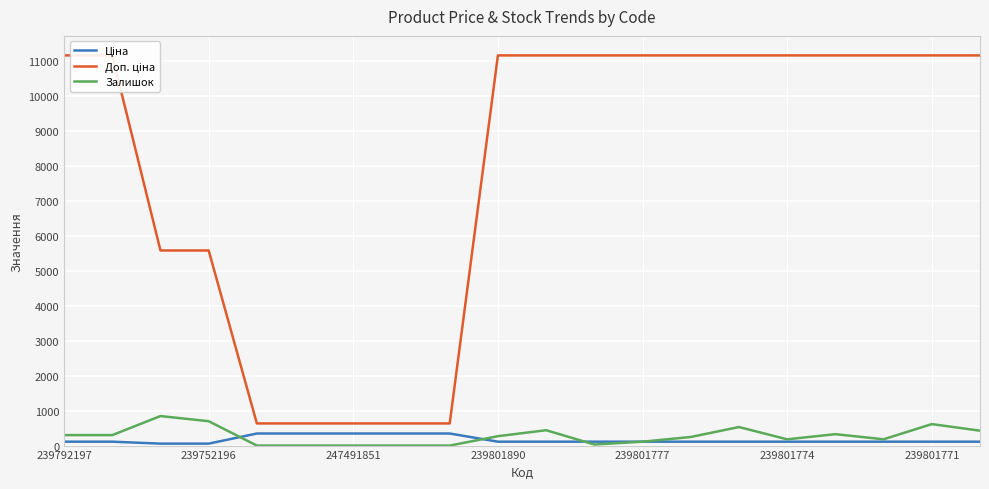

What is the maximum value for Залишок?

845.0